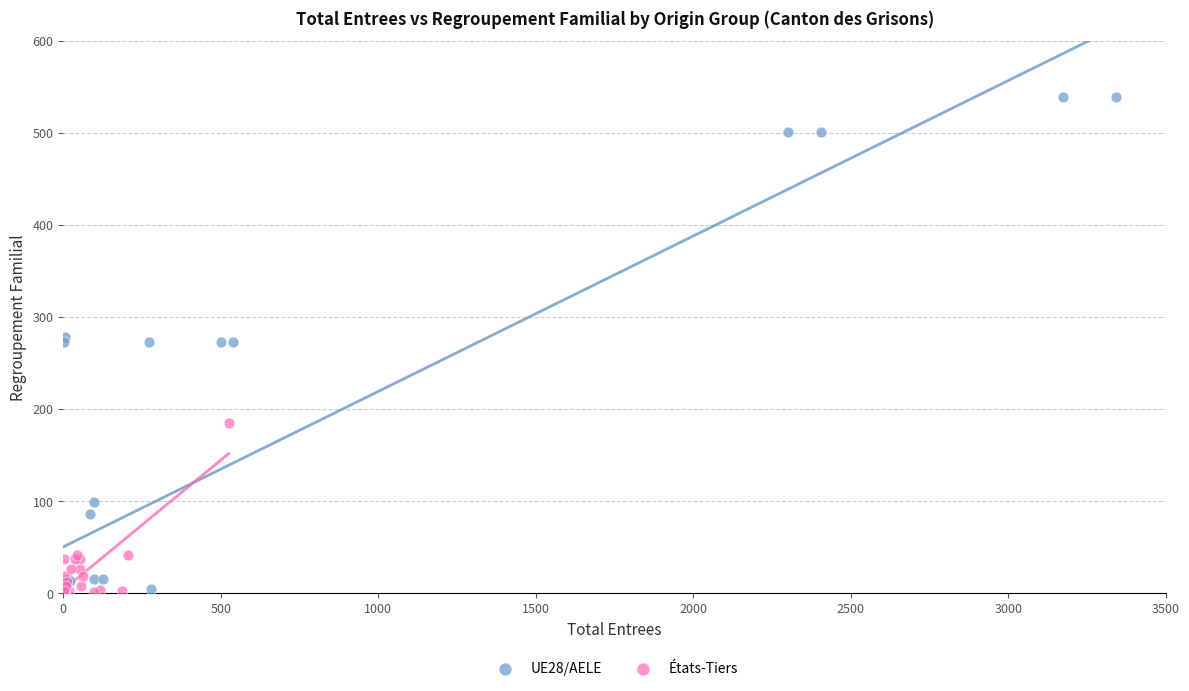

What are all the series names shown in the legend?

UE28/AELE, États-Tiers